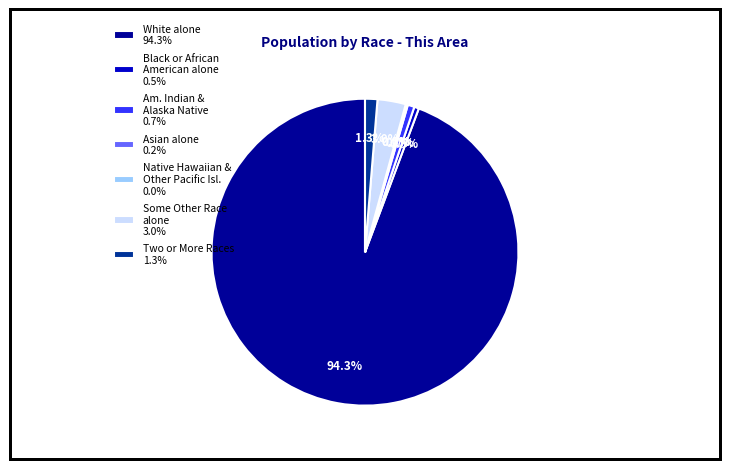

What is the largest slice in the pie chart?

White alone 94.3%